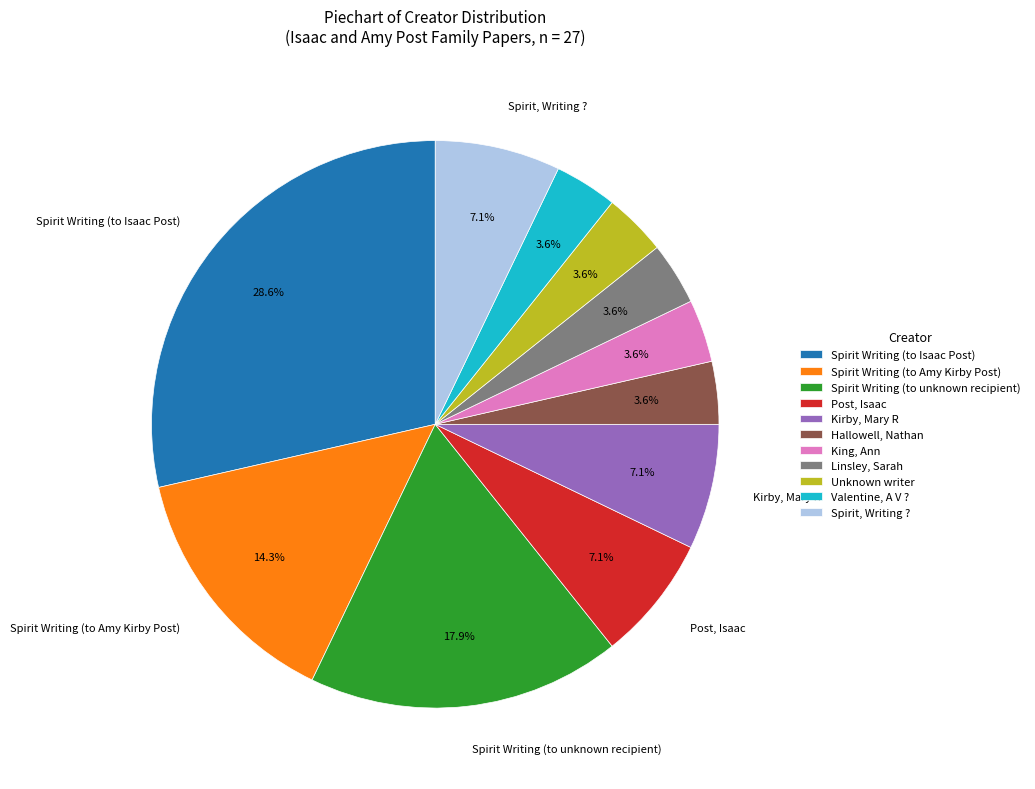

Does any single category account for the majority?

No